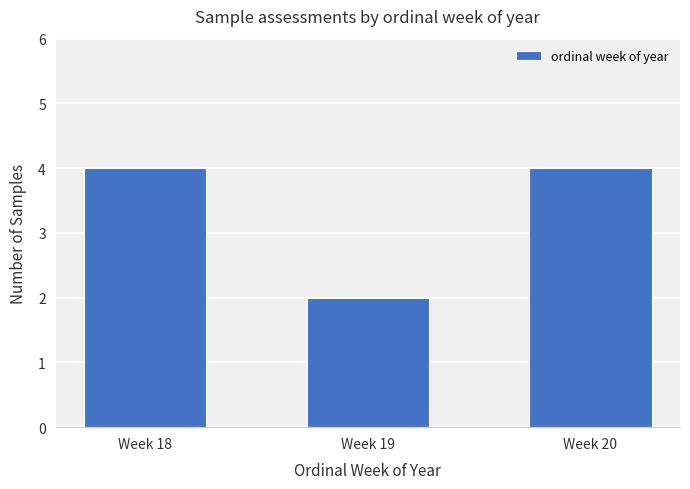

What is the value of the 3rd bar from the left?

4